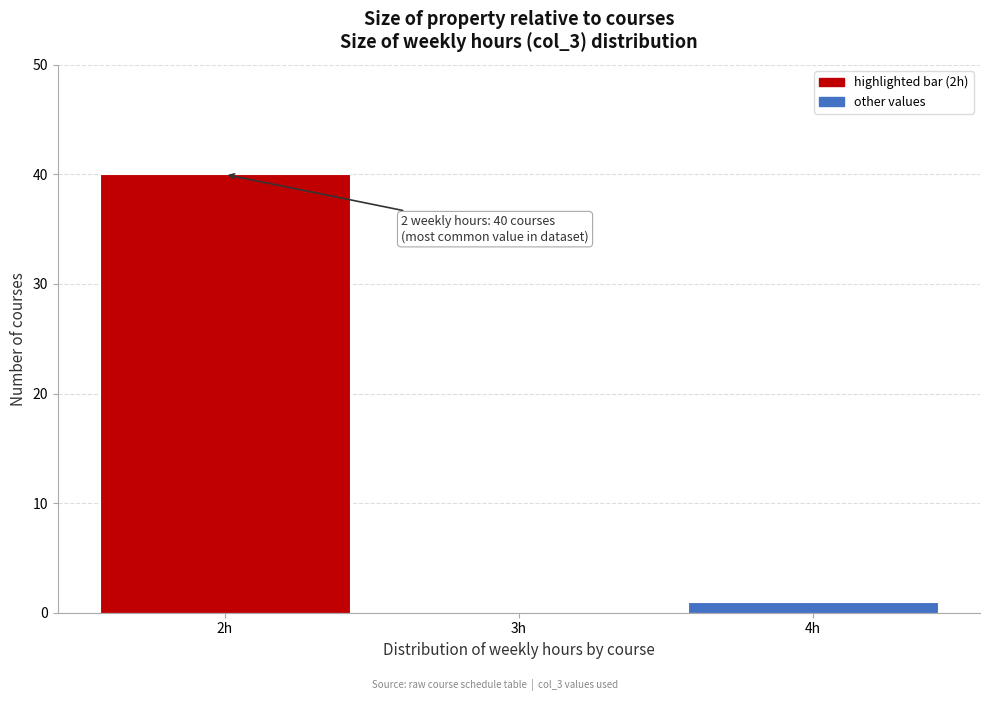

Which range on the x-axis has the tallest bar?

1.5 to 2.5